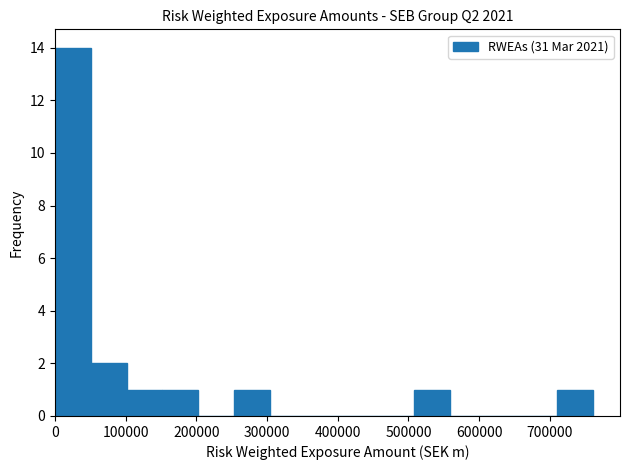

Reading left to right, list every bar in this chart as the range it spans on the x-axis followed by its height. Neither the bar edges nor the heights are printed on the chart, so give them approximately, as read against the axes.

0 to 50000: 14
50000 to 100000: 2
100000 to 150000: 1
150000 to 200000: 1
200000 to 250000: 0
250000 to 300000: 1
300000 to 360000: 0
360000 to 410000: 0
410000 to 460000: 0
460000 to 510000: 0
510000 to 560000: 1
560000 to 610000: 0
610000 to 660000: 0
660000 to 710000: 0
710000 to 760000: 1